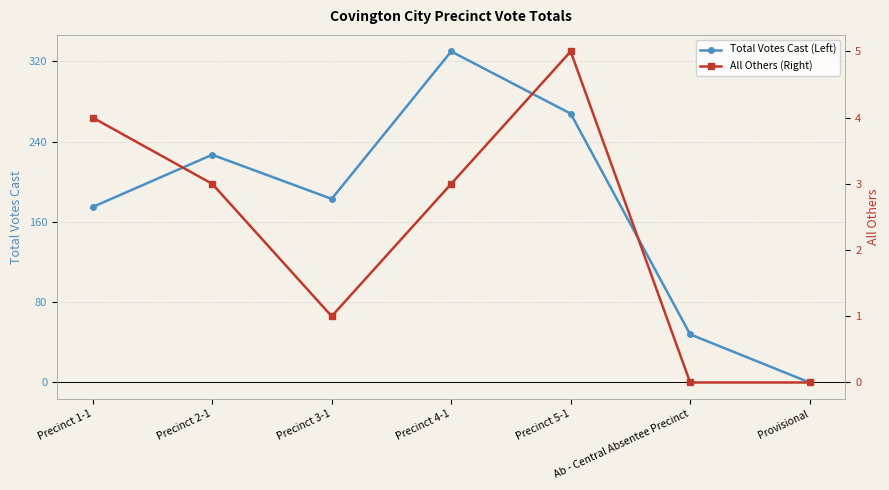

Rank the categories by All Others (Right) value from lowest to highest.

Ab - Central Absentee Precinct, Provisional, Precinct 3-1, Precinct 2-1, Precinct 4-1, Precinct 1-1, Precinct 5-1